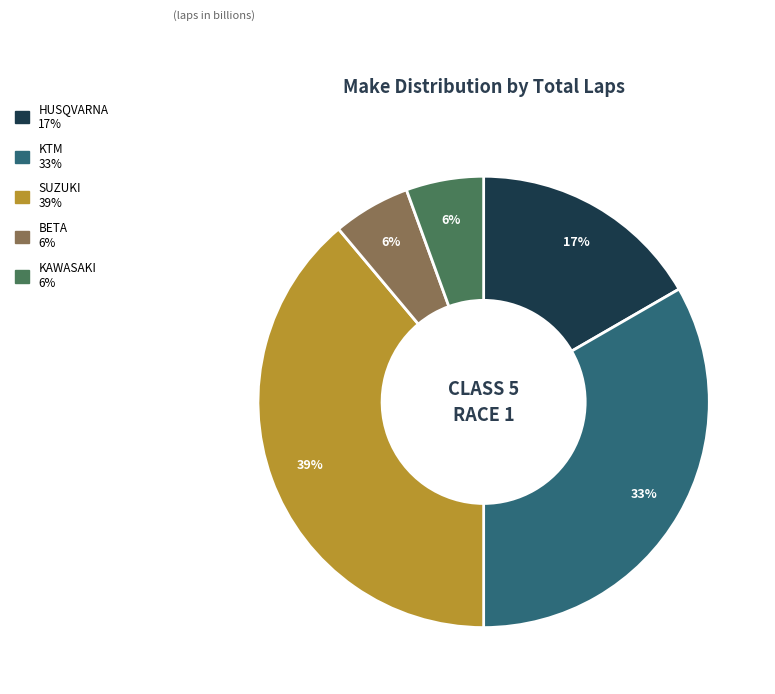

Is there any slice that represents more than half of the pie?

No